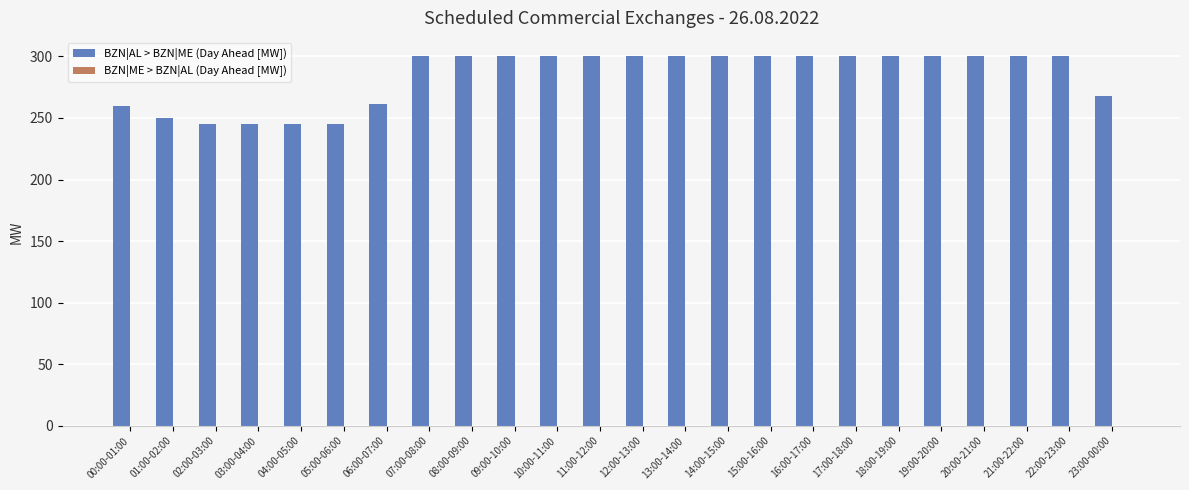

What is the maximum value shown in the chart?

300